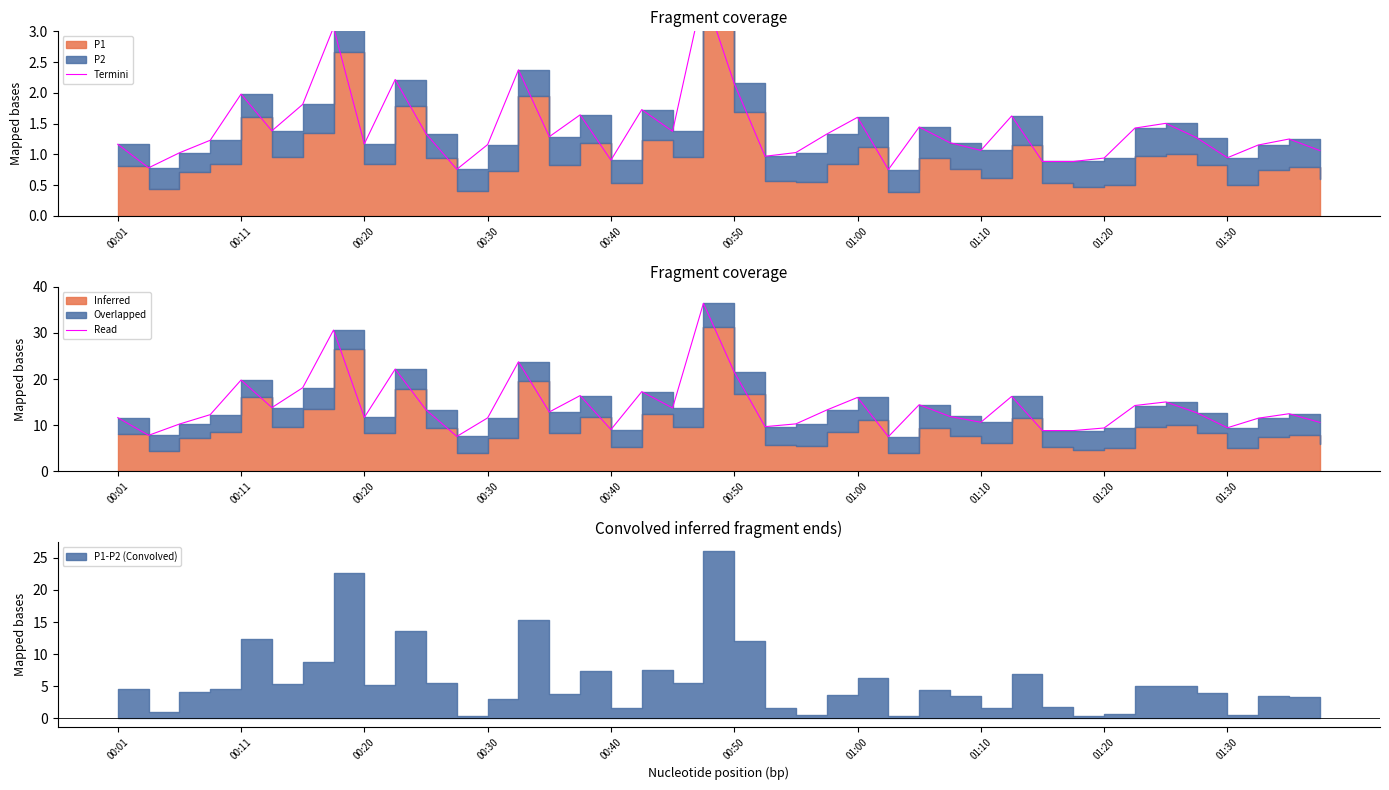

What is the value of the 11th point from the left?

13.3